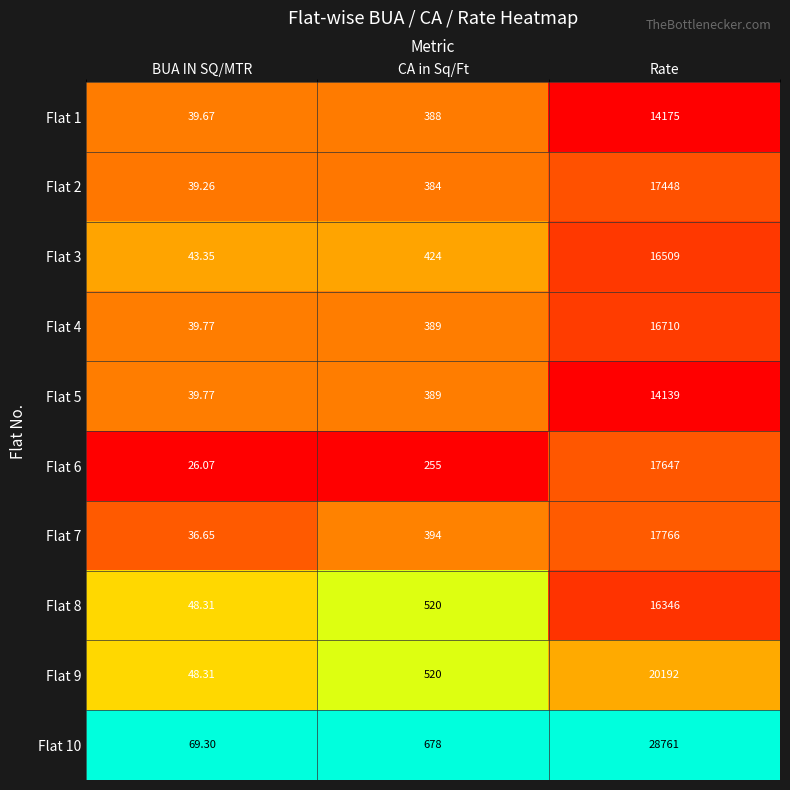

Is the value of Flat 8 at BUA IN SQ/MTR greater than the value of Flat 9 at CA in Sq/Ft?

No